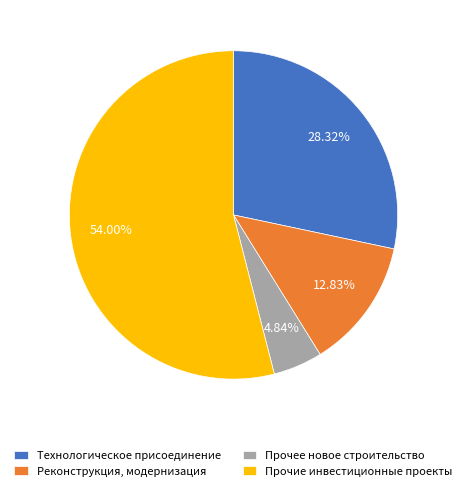

Which slice represents more than half of the pie?

Прочие инвестиционные проекты